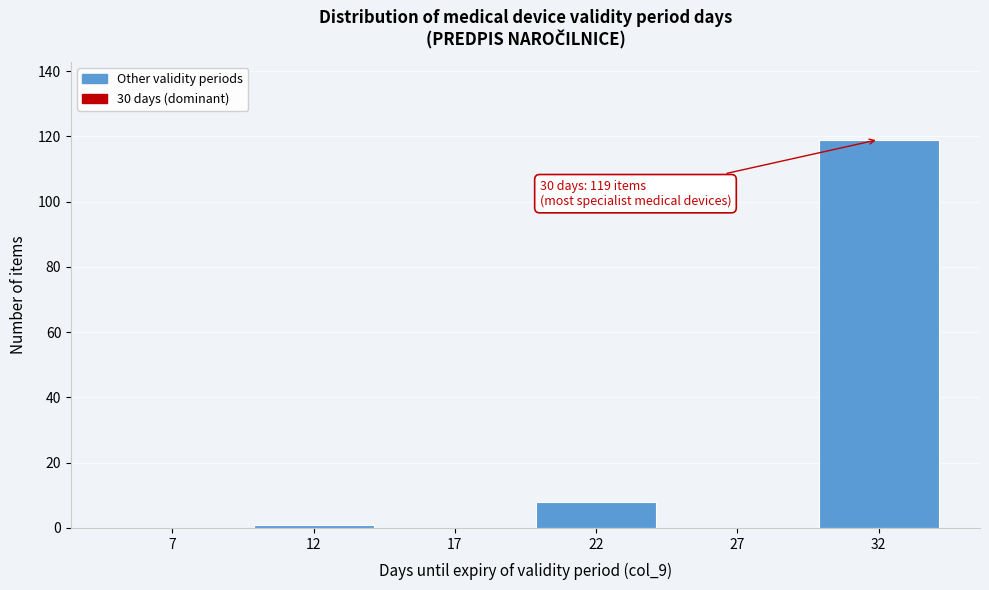

Reading left to right, list all the values displayed in this chart.

7=0	12=1	17=0	22=8	27=0	32=119